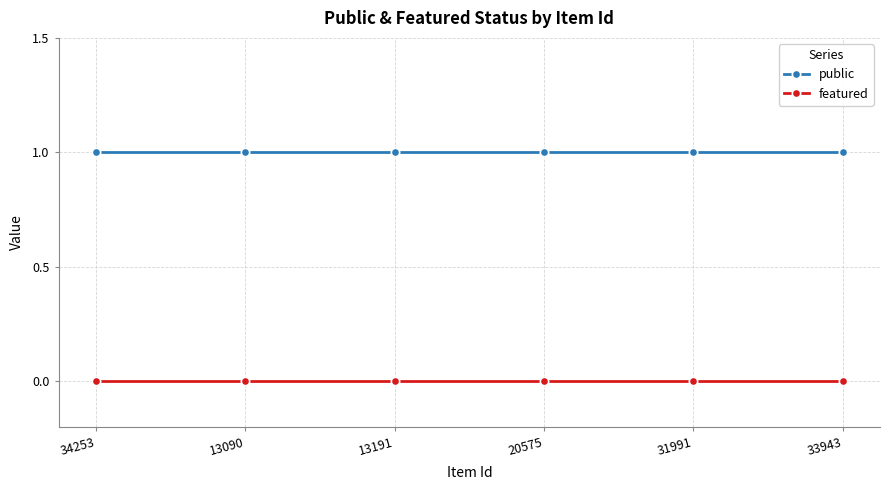

True or false: featured and public cross at least once.

False